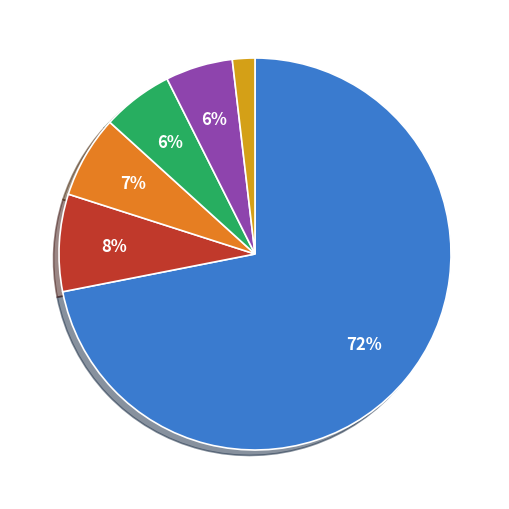

Is there any slice that represents more than half of the pie?

Yes